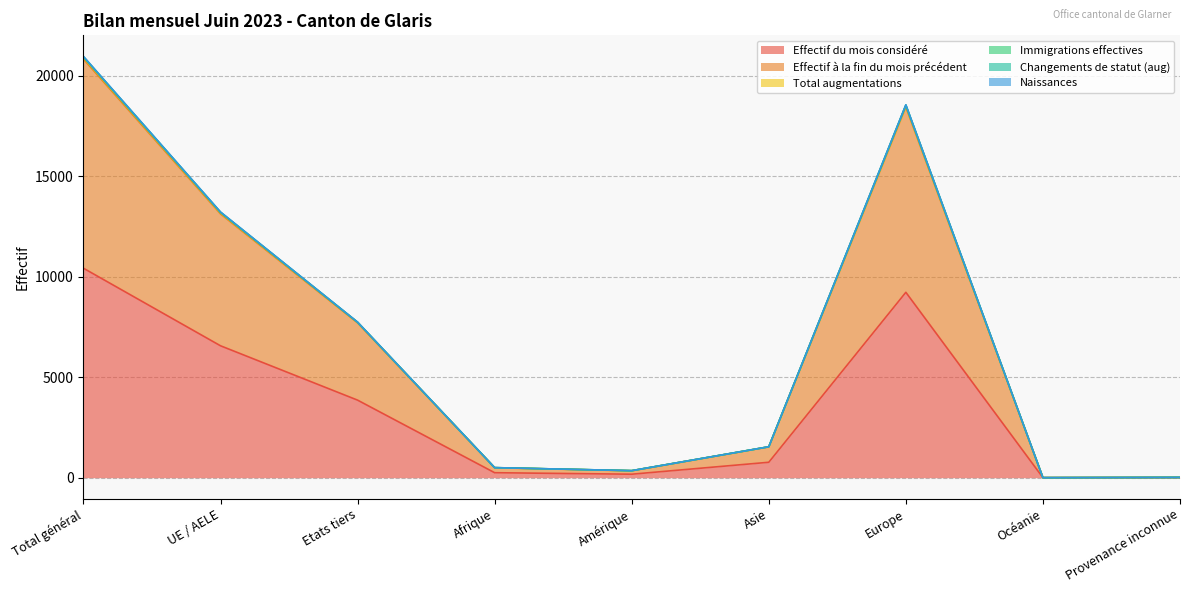

At how many categories does at least one series exceed 18630?

1